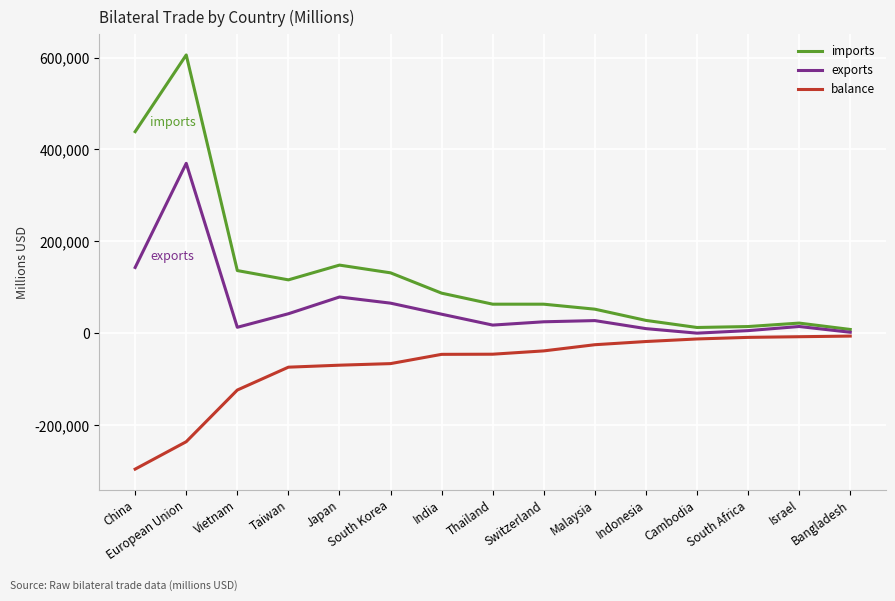

Which series has the largest range (max minus min)?

imports